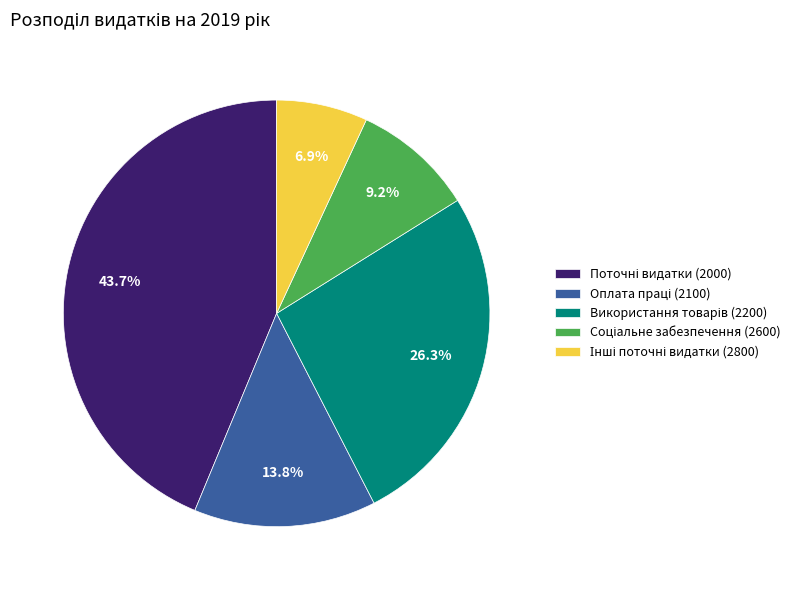

Is there a majority slice in this chart?

No